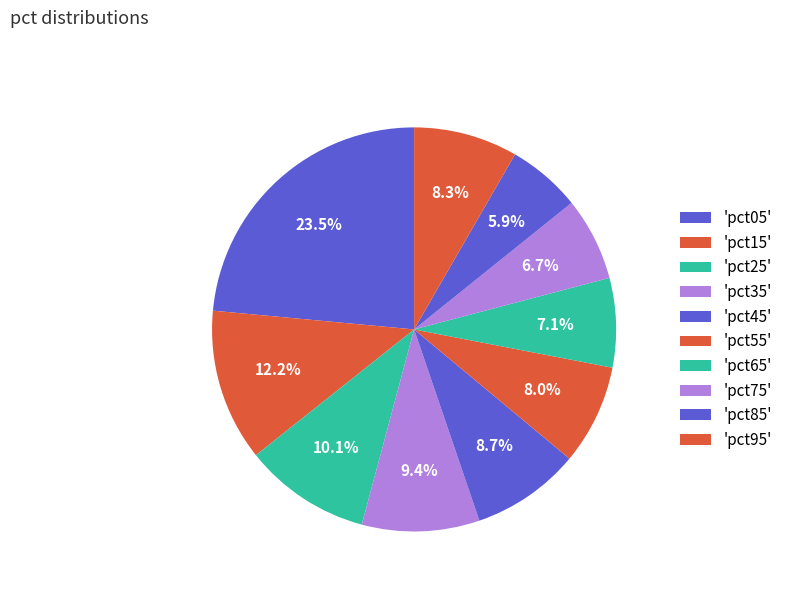

How many slices are in this pie chart?

10